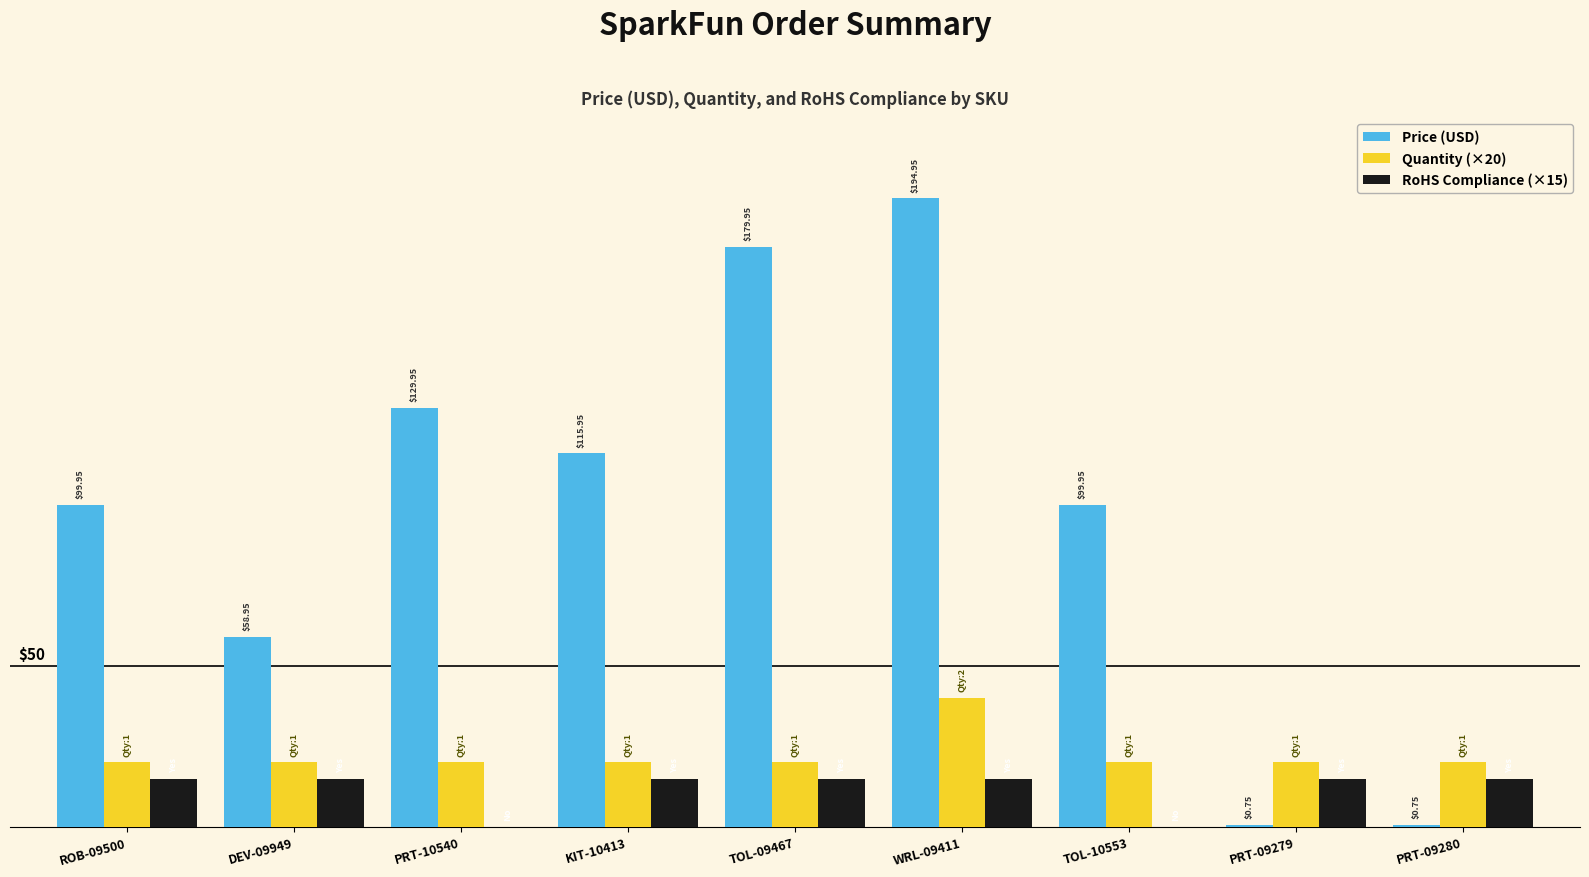

The value of RoHS Compliance (×15) at TOL-09467 is 15.0. True or false?

True